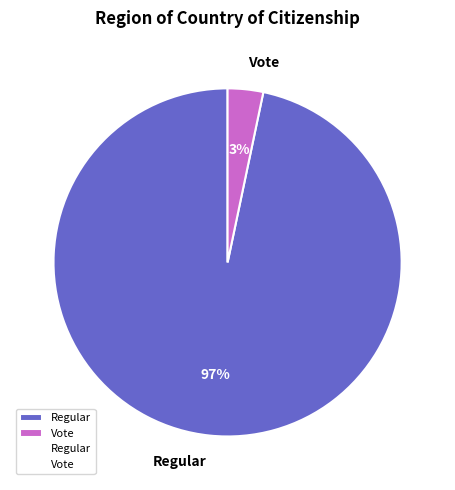

To the nearest percent, what portion does Regular represent?

97%